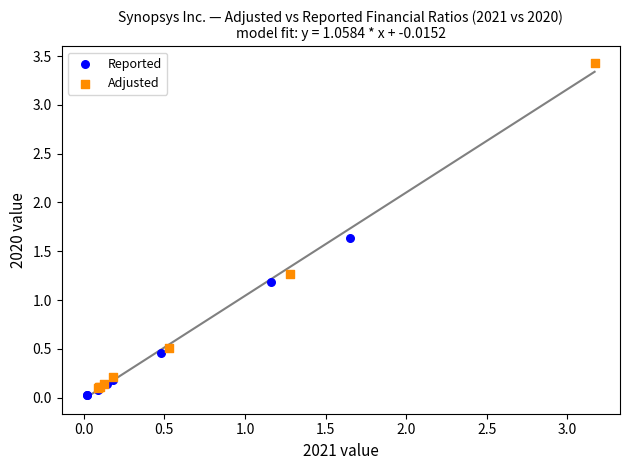

Which series reaches the maximum Y coordinate?

Adjusted